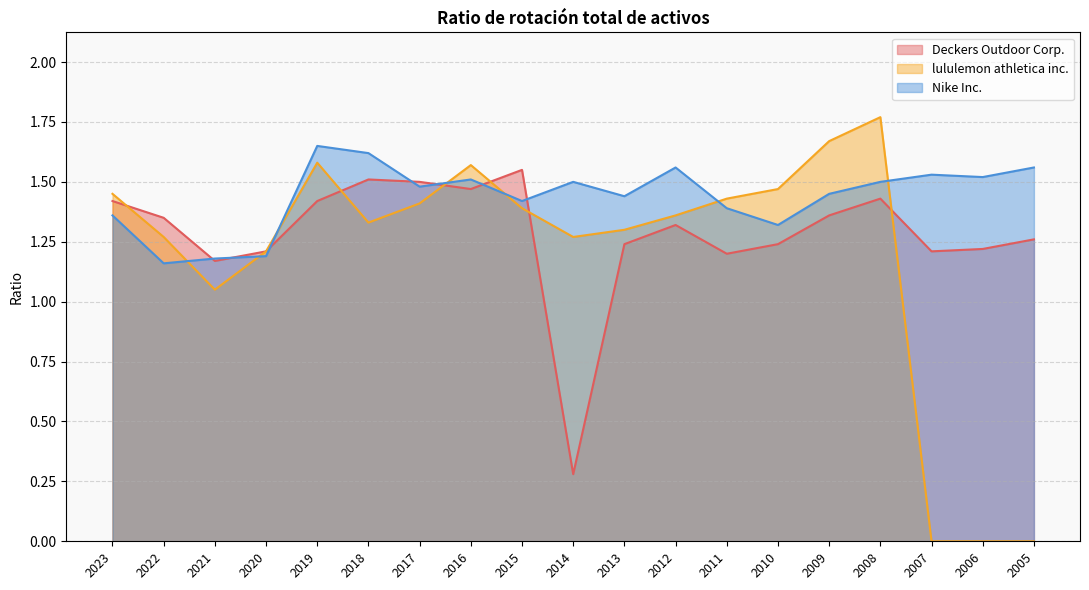

How many data points in lululemon athletica inc. are above 1?

16